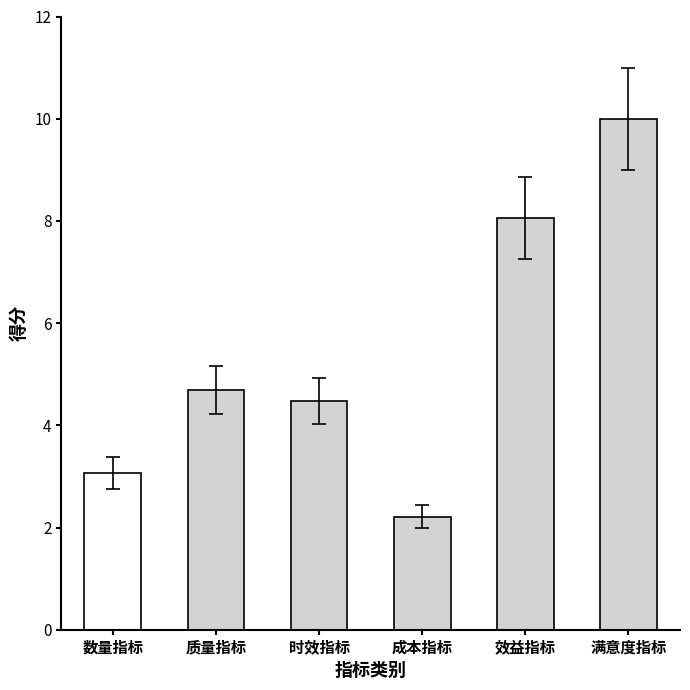

What is the label of the 3rd bar from the left?

时效指标